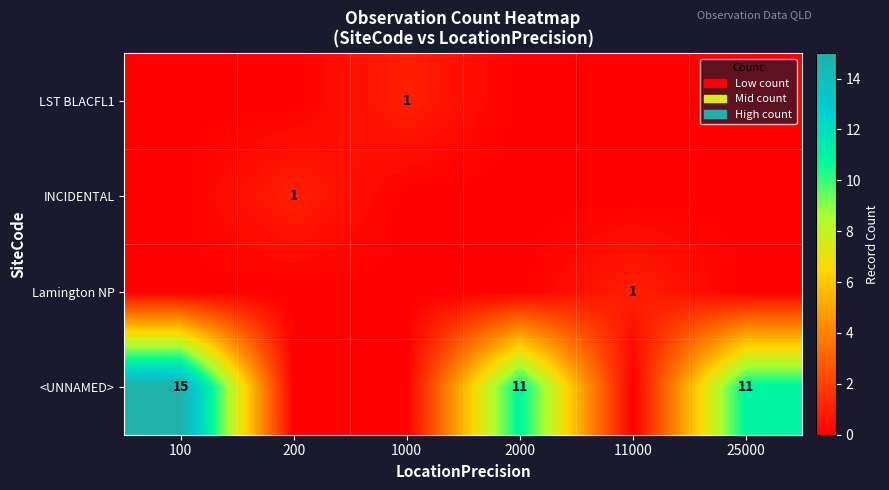

Is it true that LST BLACFL1 equals 1 at 1000?

True